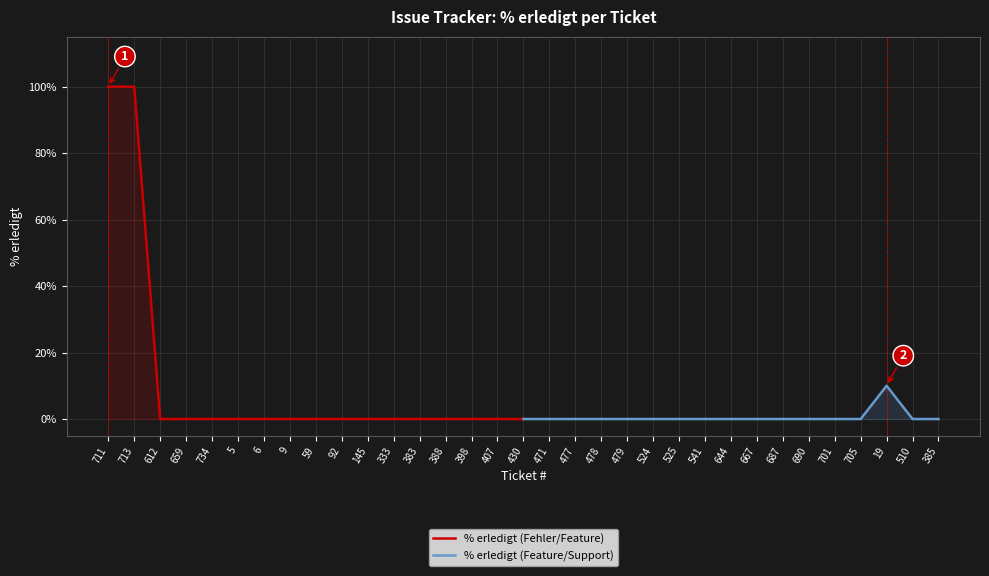

Between 92 and 398, which is larger?

92